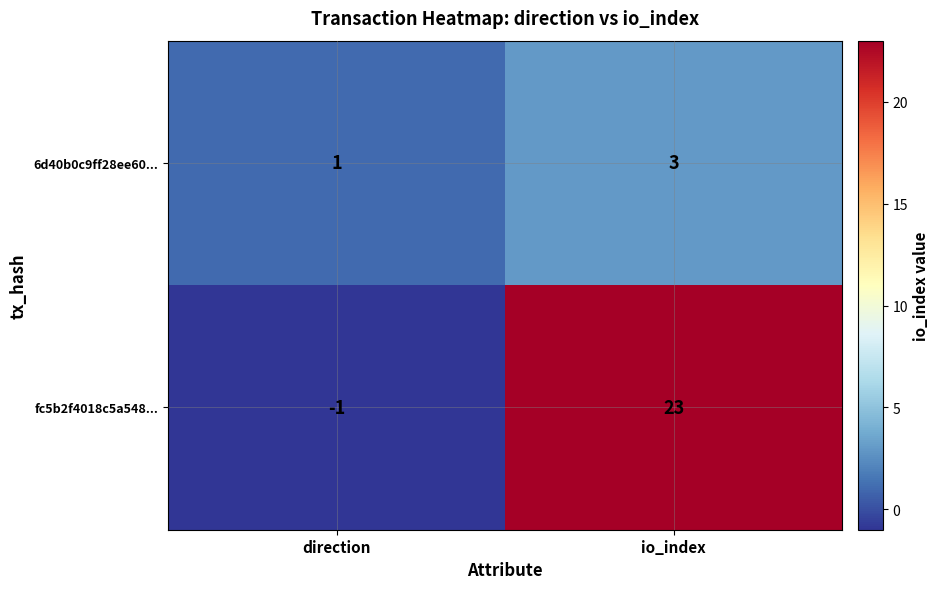

What is the sum of the 6d40b0c9ff28ee60... values at io_index and direction?

4